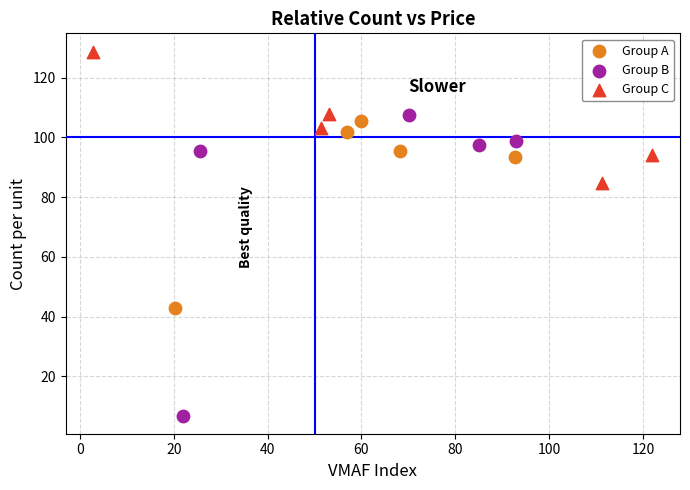

Which series contains the lowest Y value?

Group B